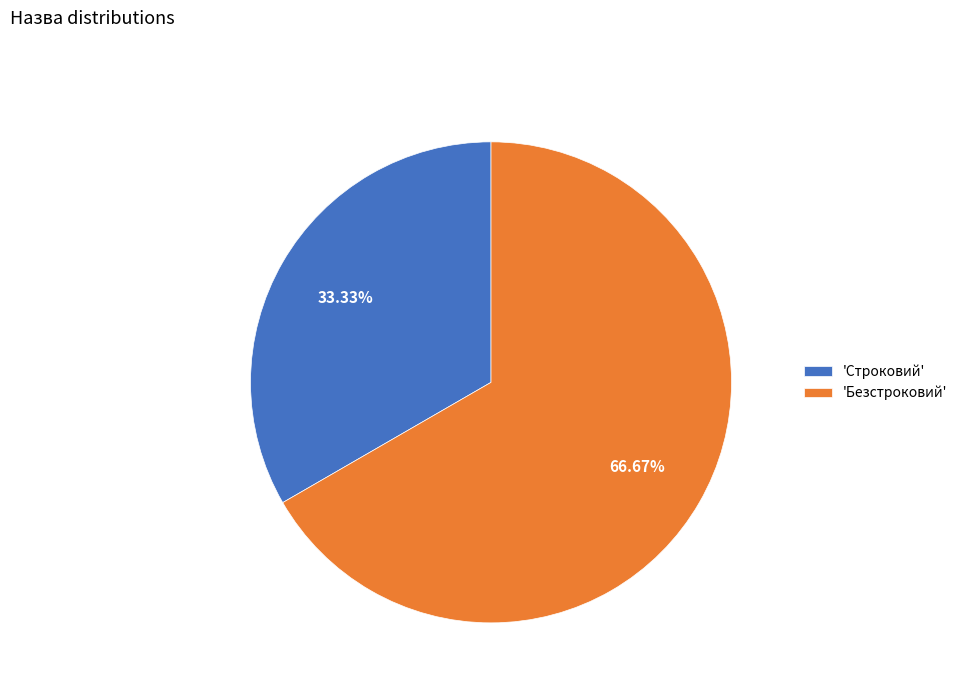

Does 'Безстроковий' represent more than half of the total?

Yes